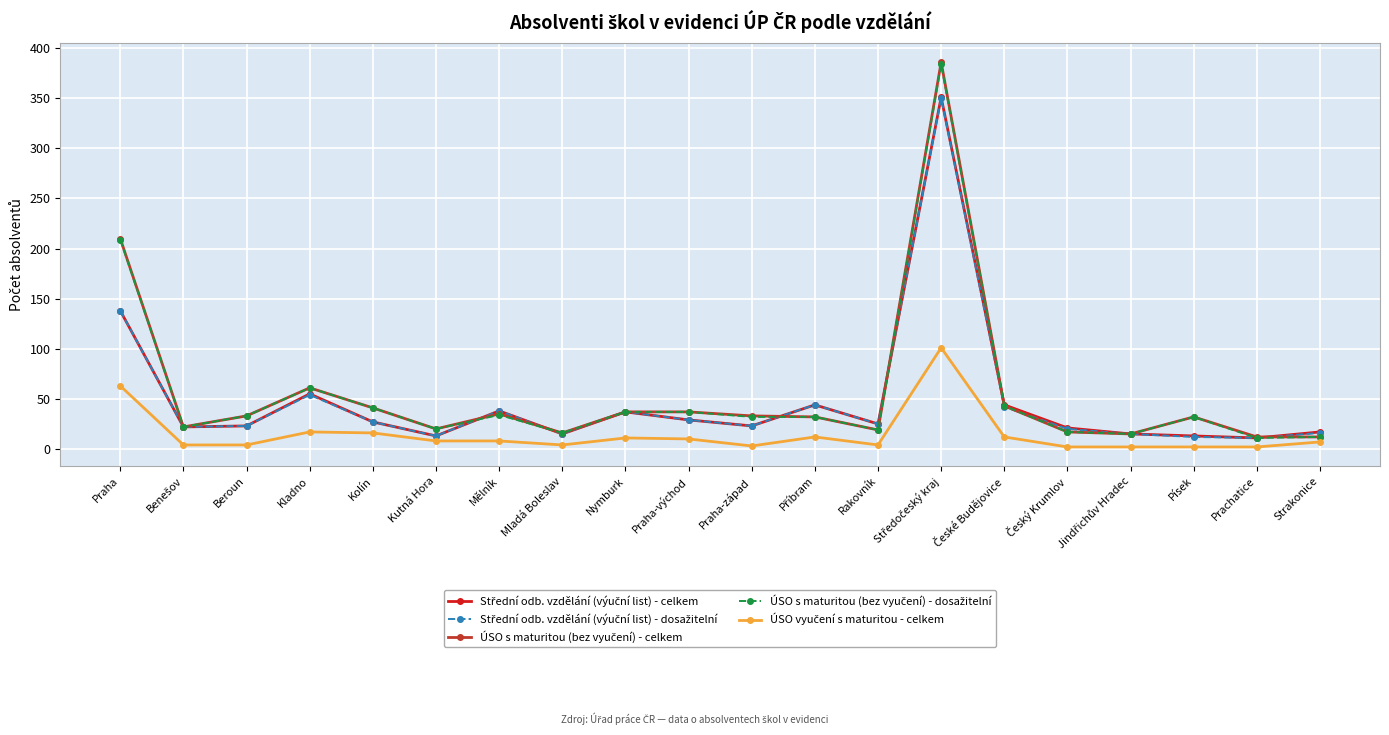

What is the total value across all series at Nymburk?

159